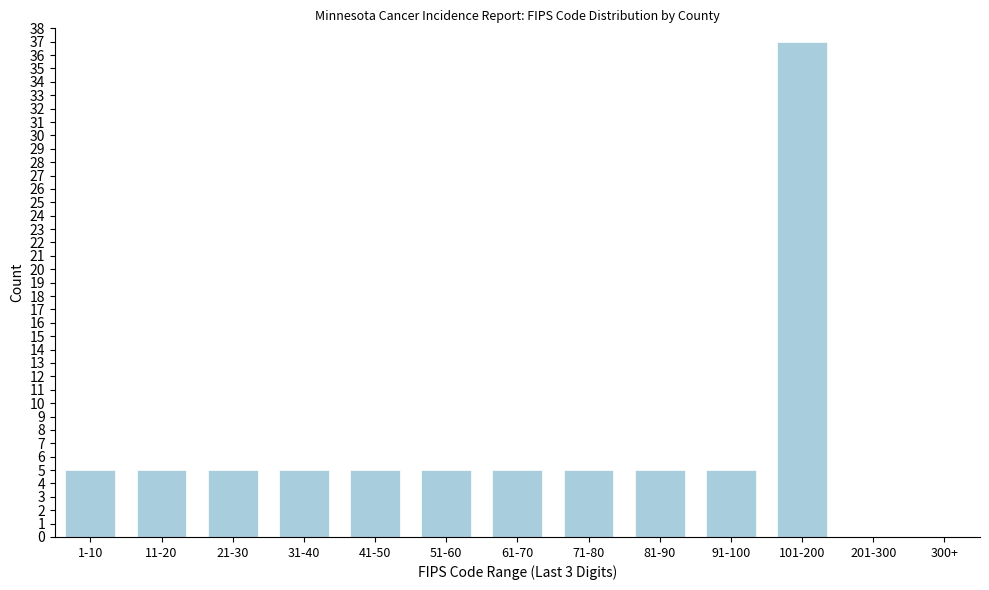

Reading left to right, transcribe all the data shown in this chart.

1-10=5	11-20=5	21-30=5	31-40=5	41-50=5	51-60=5	61-70=5	71-80=5	81-90=5	91-100=5	101-200=37	201-300=0	300+=0